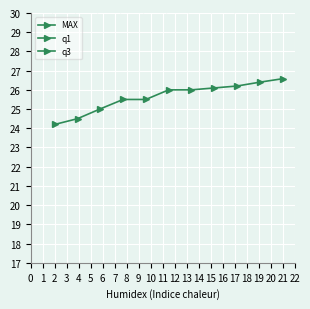

How many lines are shown in the chart?

3